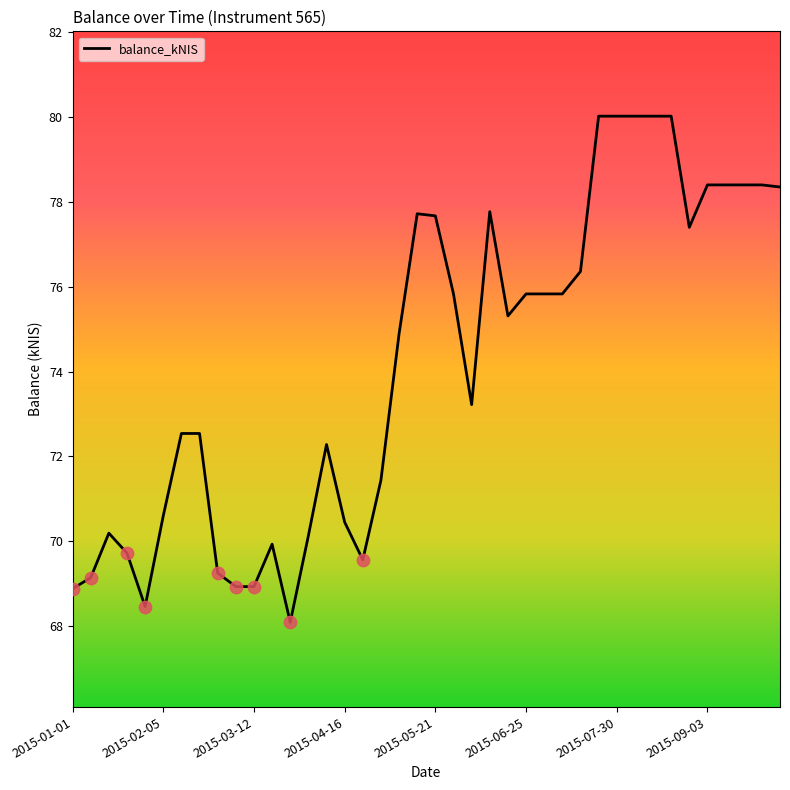

What is the maximum value shown in the chart?

80.0